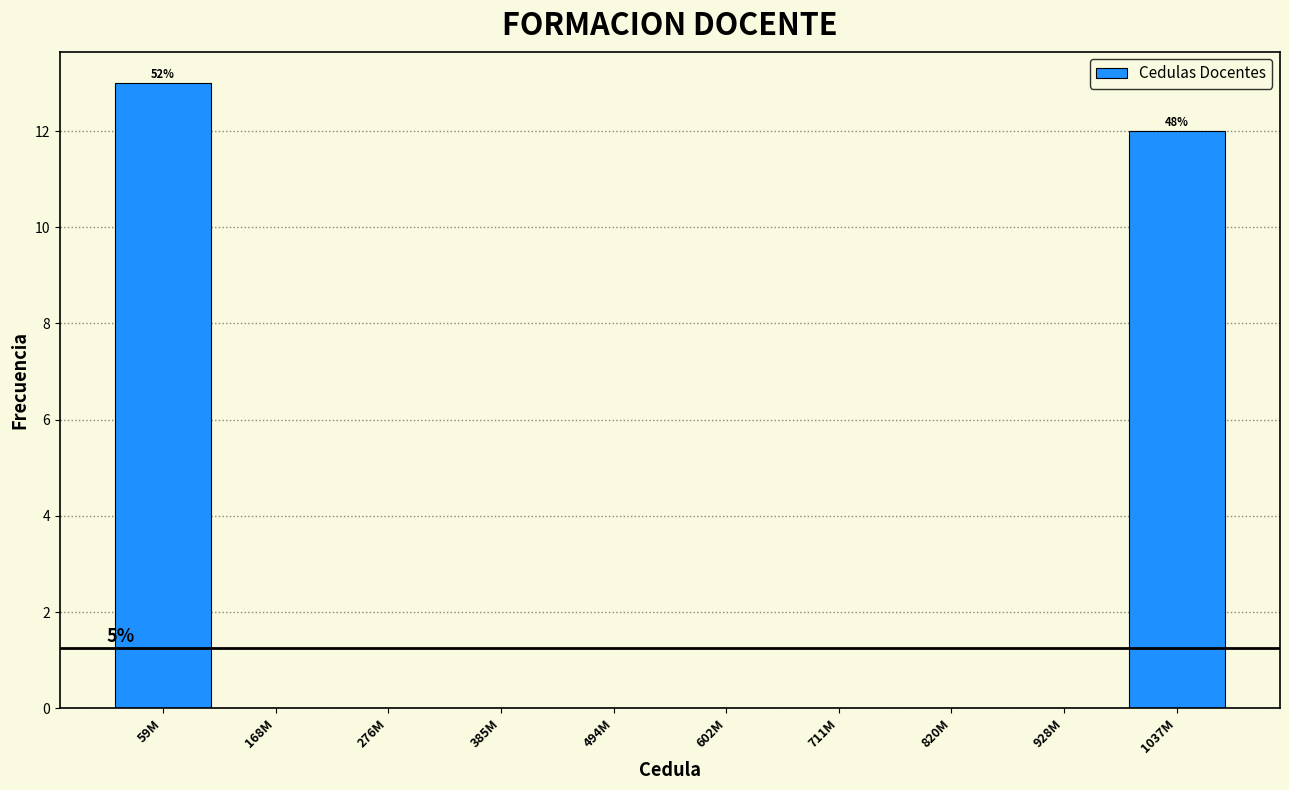

Reading left to right, what are all the values shown in this chart?

59M=13	168M=0	276M=0	385M=0	494M=0	602M=0	711M=0	820M=0	928M=0	1037M=12